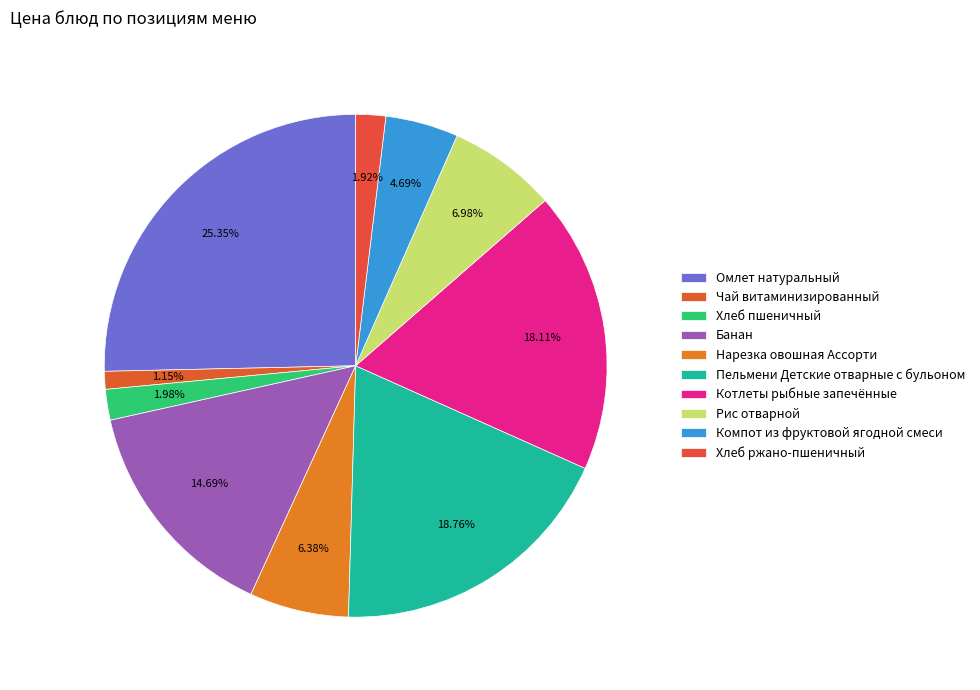

Between Хлеб ржано-пшеничный and Котлеты рыбные запечённые, which is larger?

Котлеты рыбные запечённые